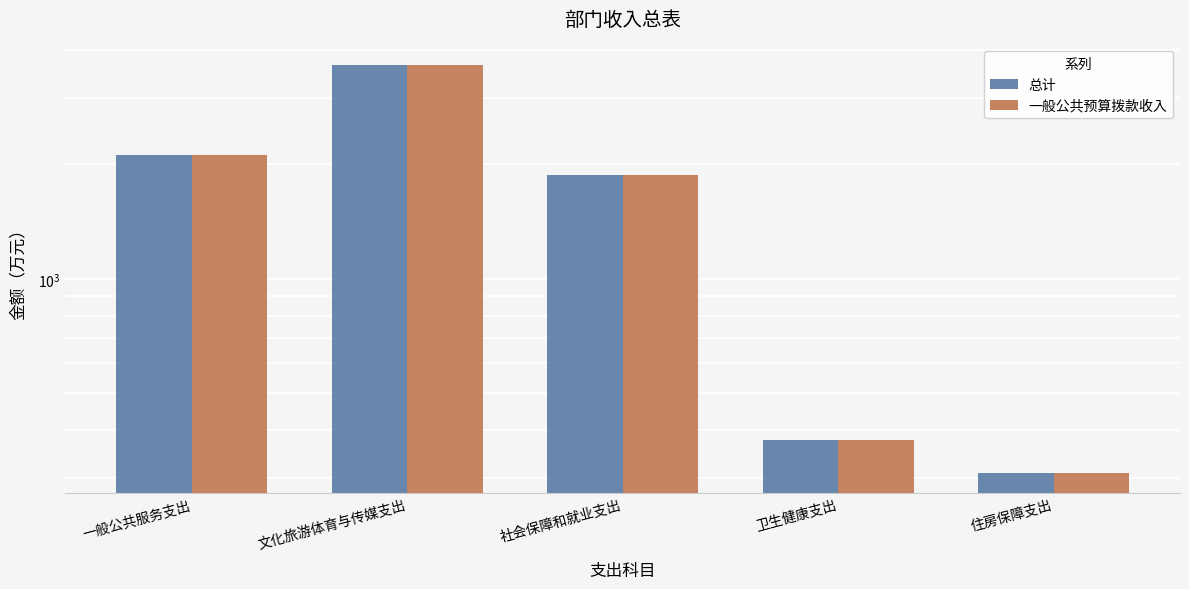

What is the value of the 总计 bar at the 5th from the left?

309.6